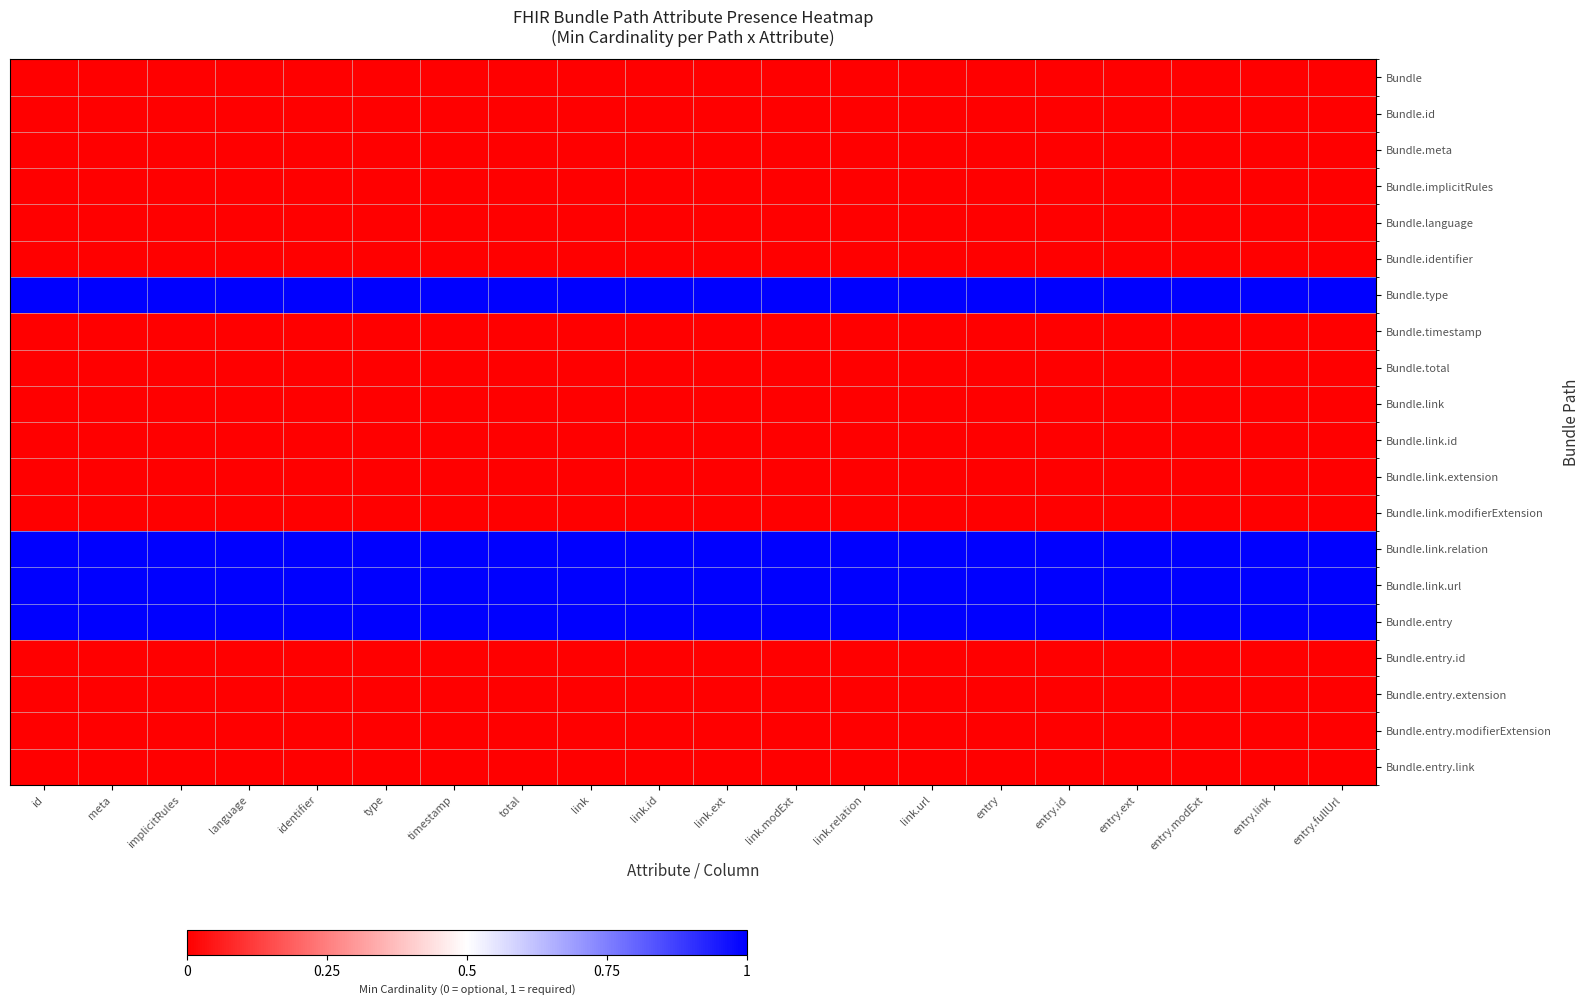

Which series has the largest total across all categories?

Bundle.type